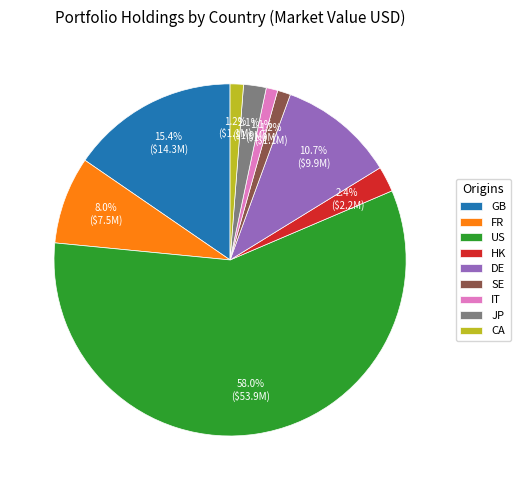

What is the largest slice in the pie chart?

US